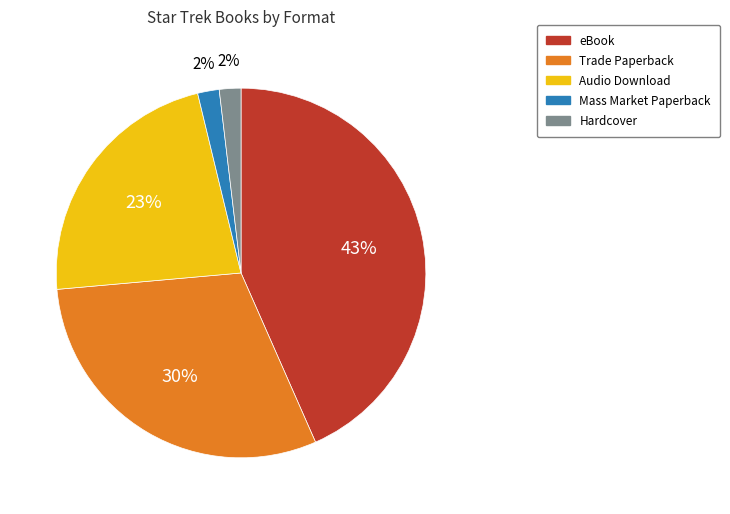

Is there any slice that represents more than half of the pie?

No